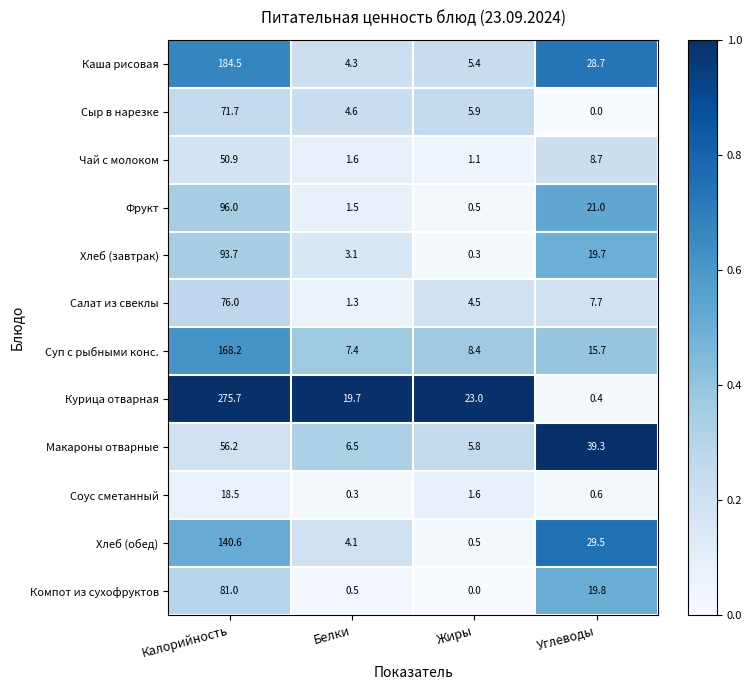

What is the maximum value for Хлеб (обед)?

140.6